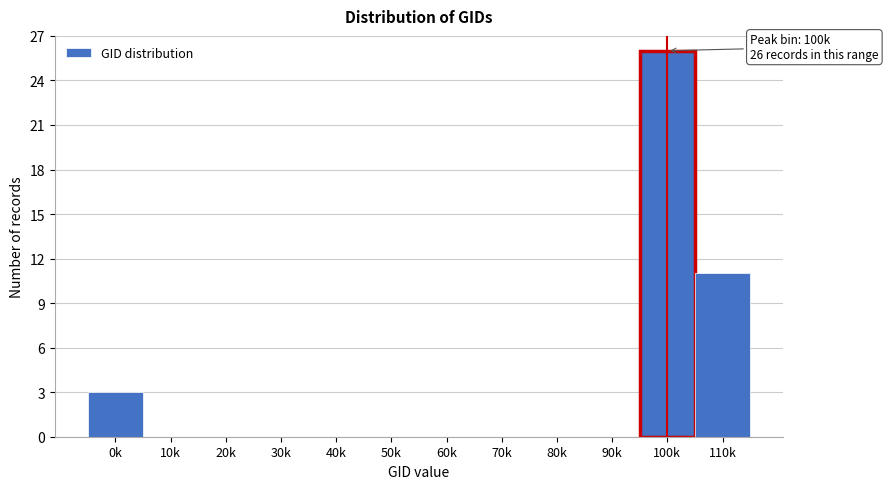

Reading left to right, list all the values displayed in this chart.

0k=3	10k=0	20k=0	30k=0	40k=0	50k=0	60k=0	70k=0	80k=0	90k=0	100k=26	110k=11